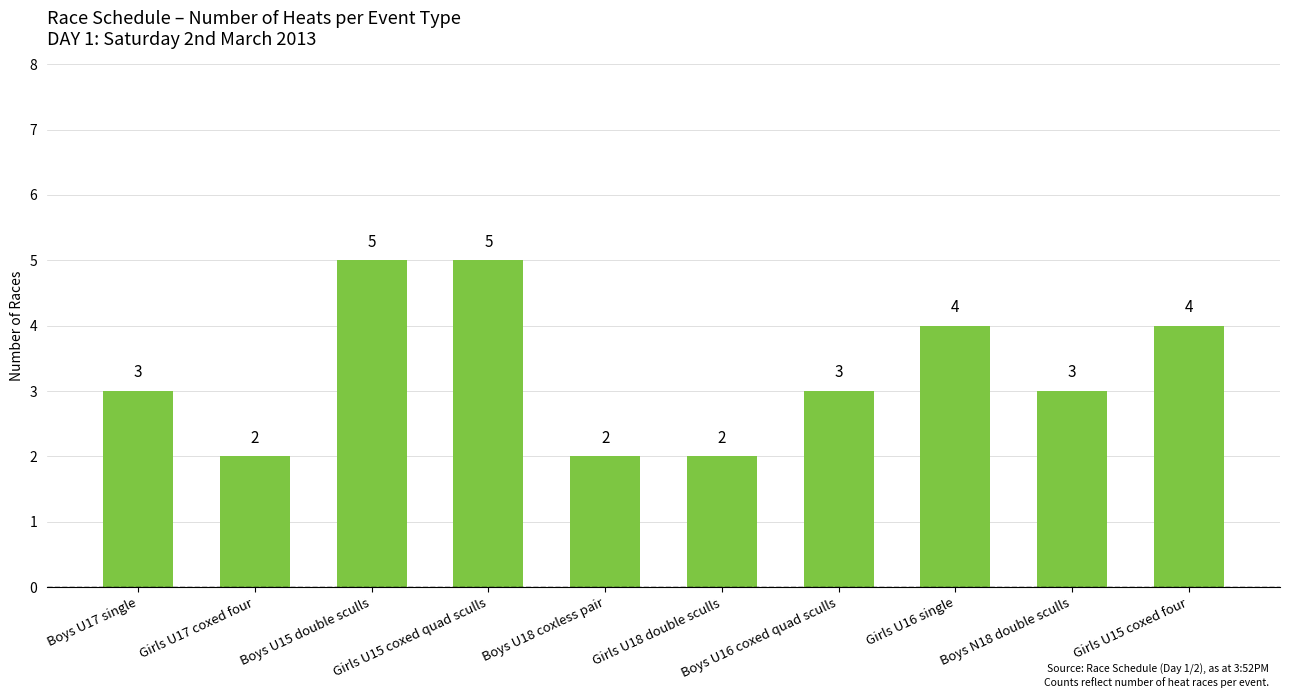

Does the chart contain any negative values?

No